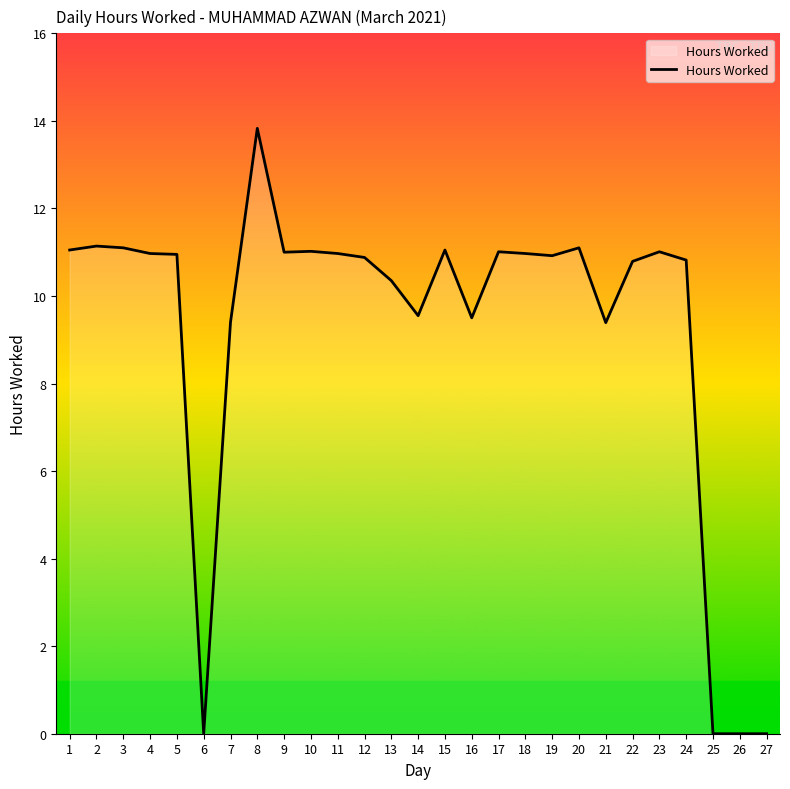

Is it true that the value at 26 is 4.7?

False